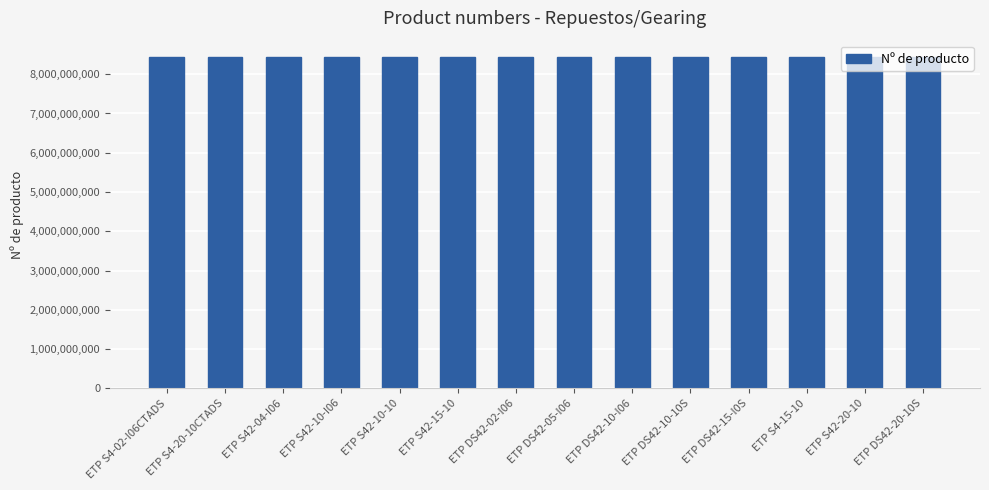

Are the bars grouped side by side (vs. stacked)?

No